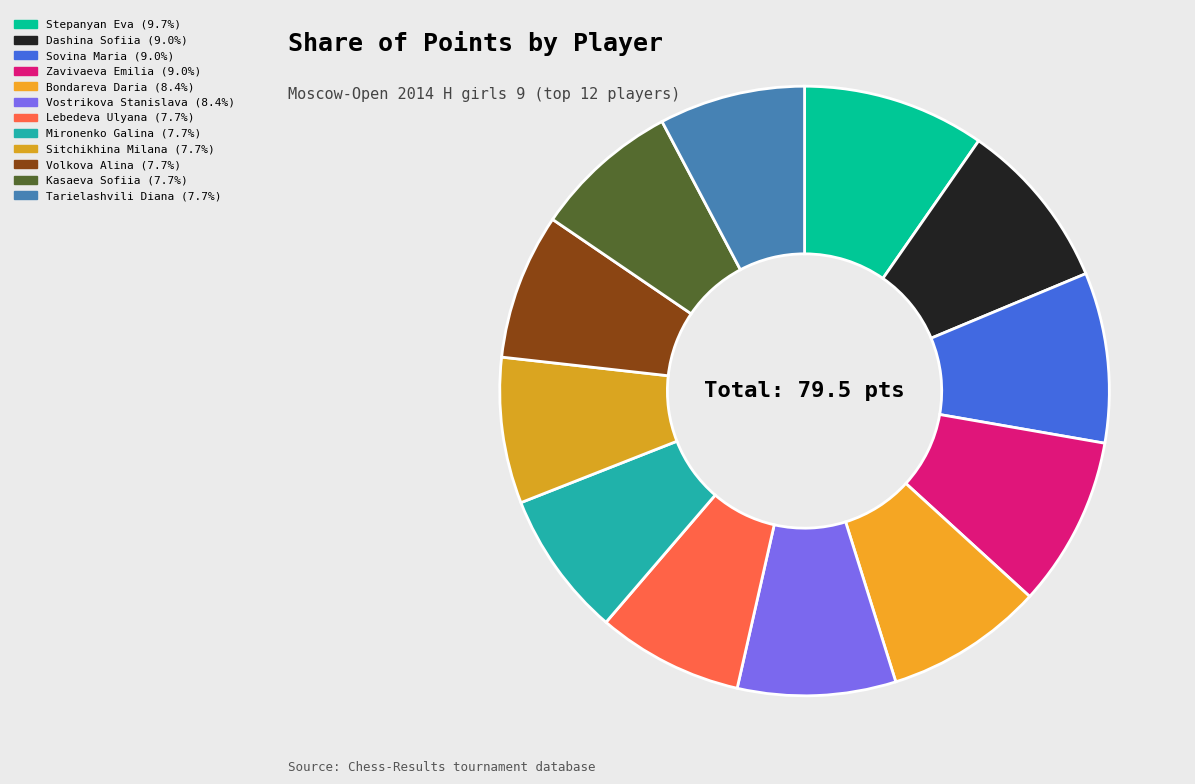

Which category has the biggest portion of the pie?

Stepanyan Eva